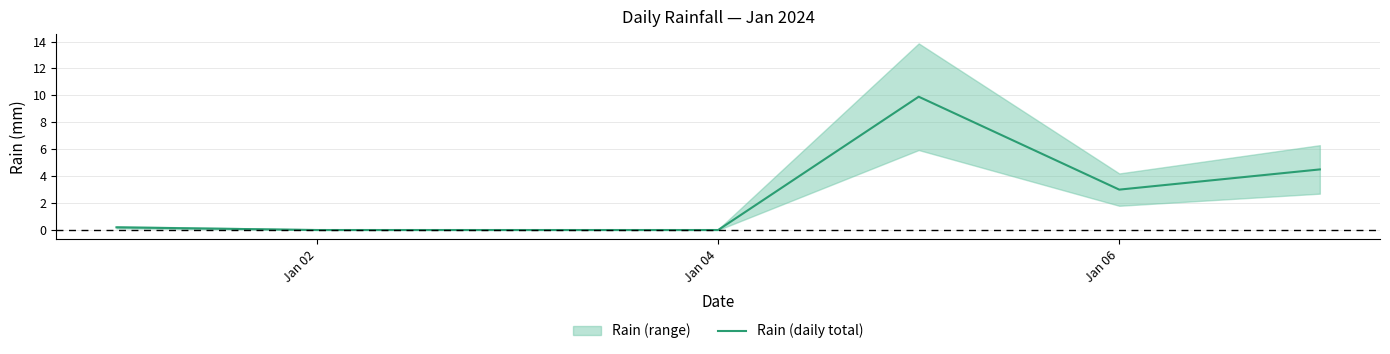

What is the sum of all values?

17.6